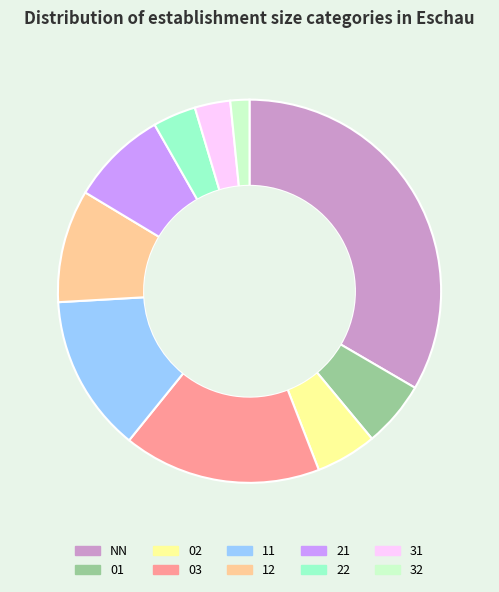

The 21 slice represents 8% of the pie. True or false?

True